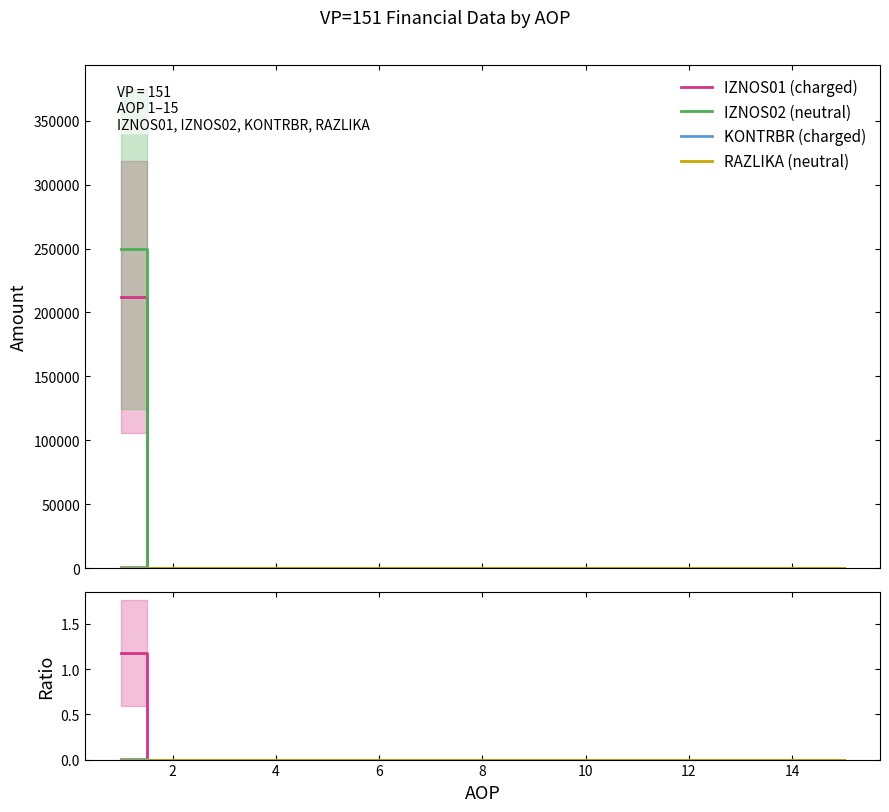

The RAZLIKA series shows 0.0 at 3. True or false?

True